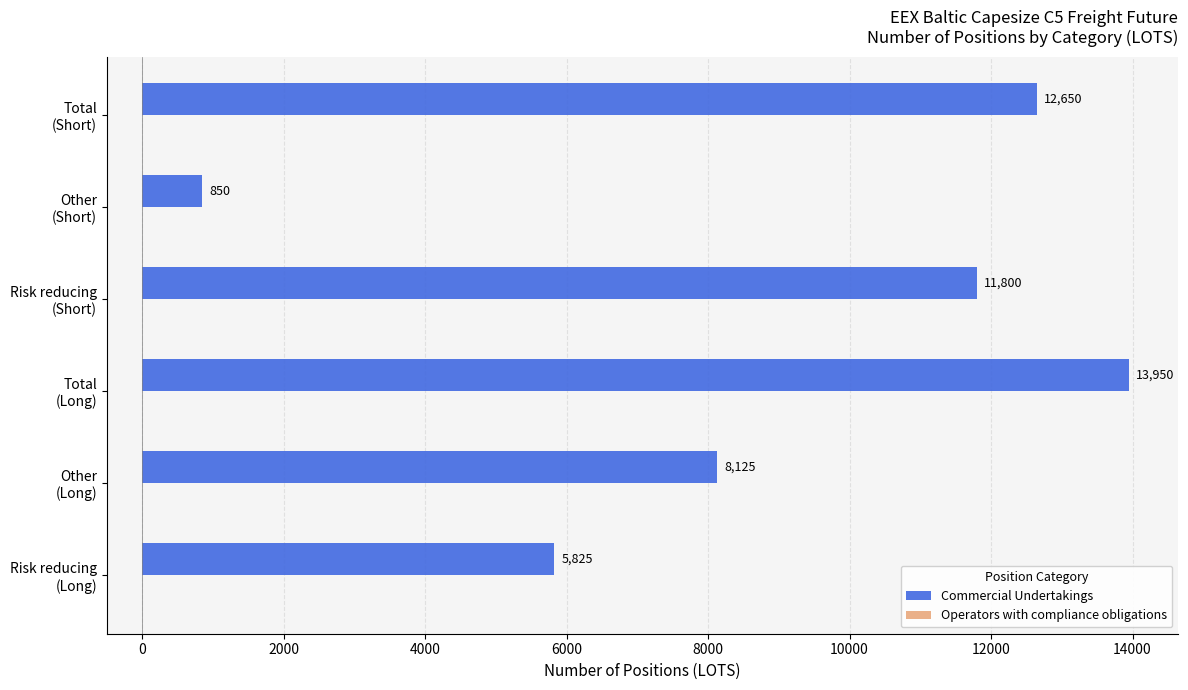

How many bars are there in total?

6